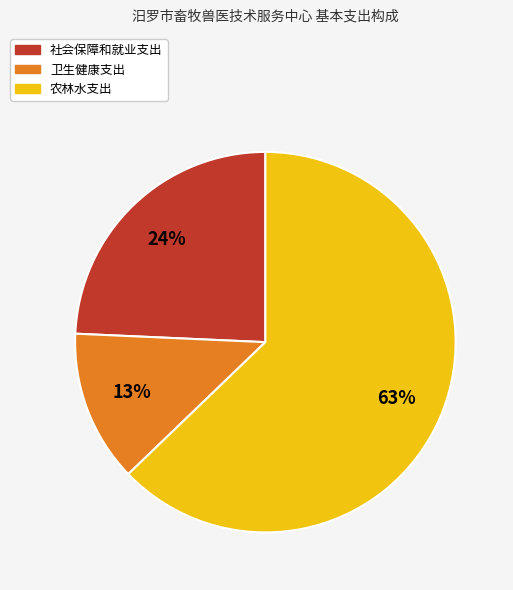

Which slice is the smallest?

卫生健康支出